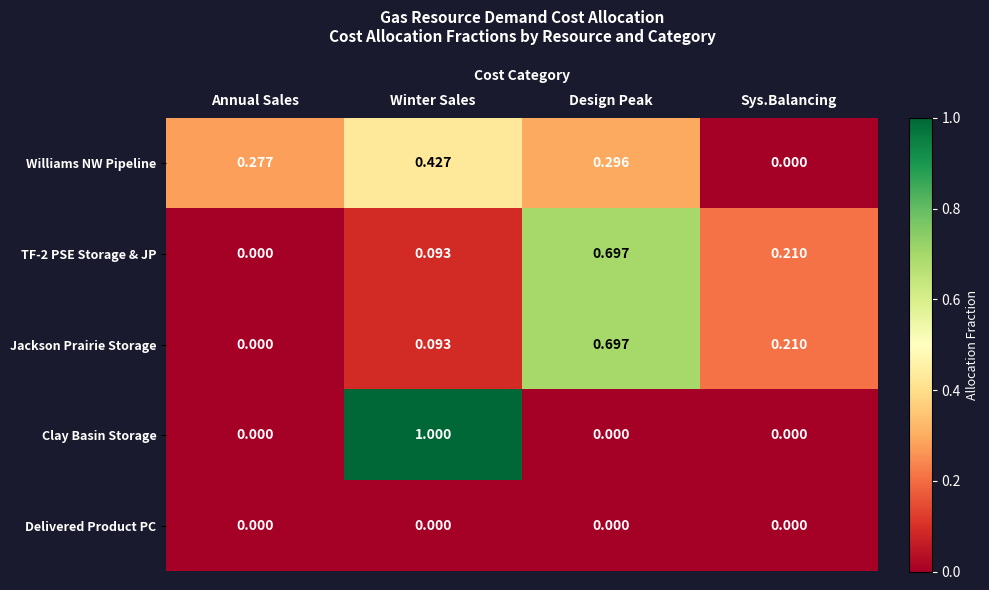

How many categories are shown in the chart?

4